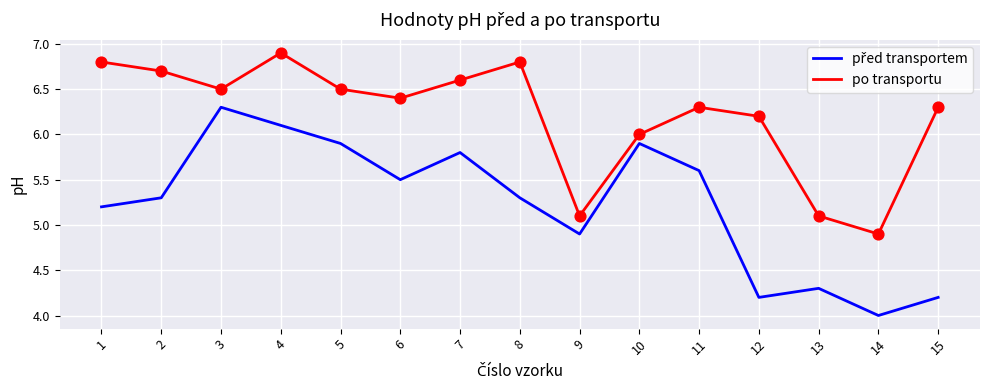

At how many categories does at least one series exceed 5?

14